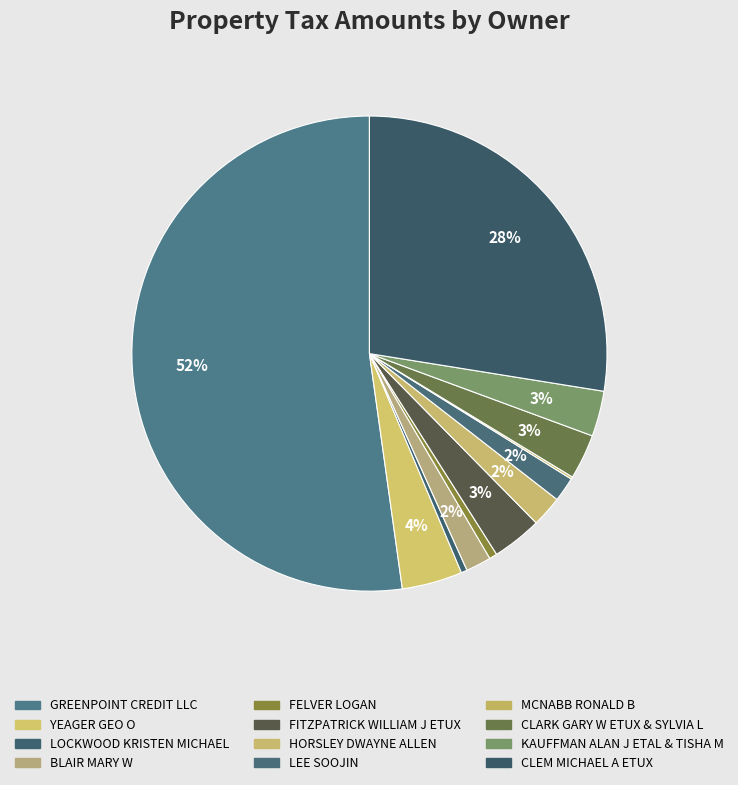

True or false: BLAIR MARY W accounts for 2% of the total.

True